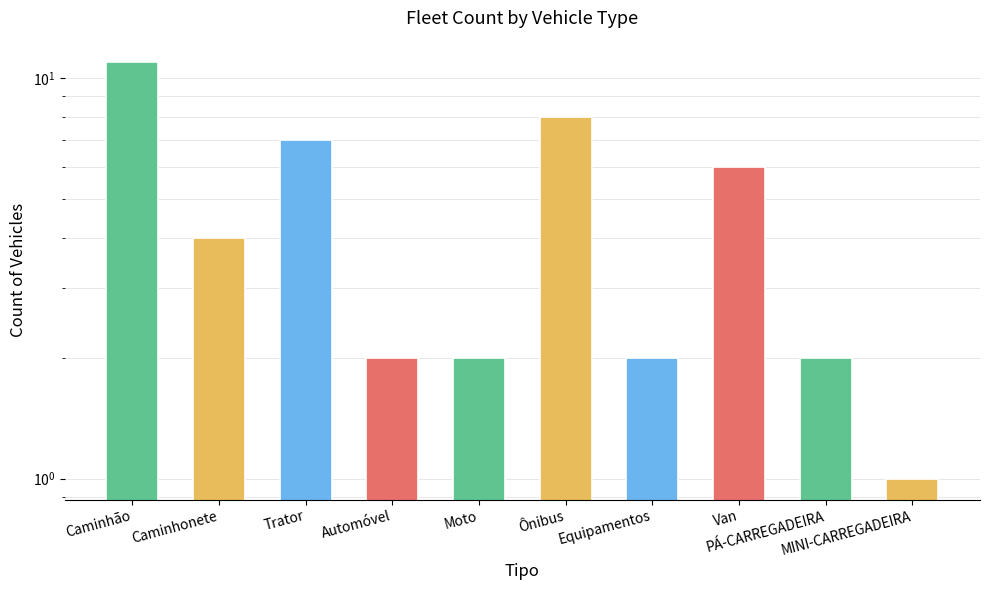

What is the change in value from Caminhão to Equipamentos?

-9